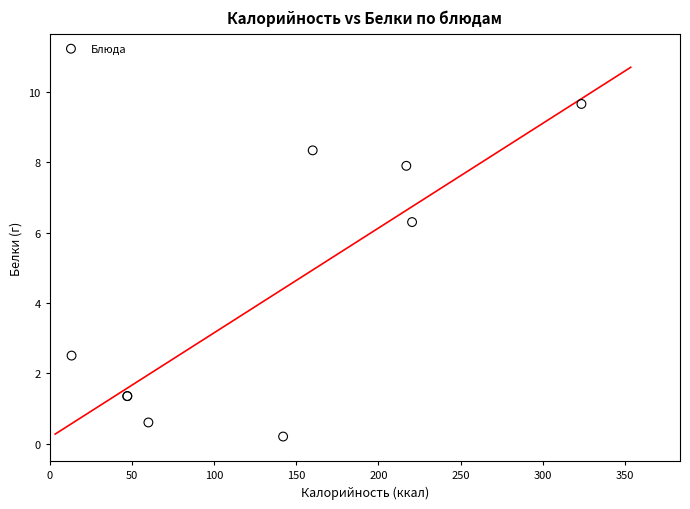

What Y value in the scatter plot is closest to 4?

2.5